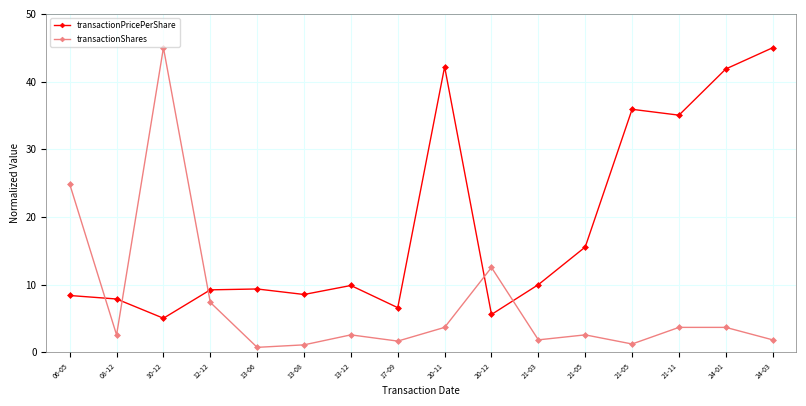

Which series ends up on top after the final intersection of transactionShares and transactionPricePerShare?

transactionPricePerShare